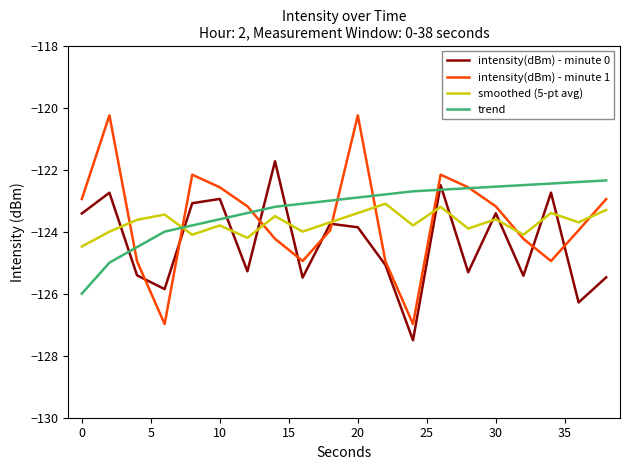

Rank the series by their maximum value, from highest to lowest.

intensity(dBm) - minute 1, intensity(dBm) - minute 0, trend, smoothed (5-pt avg)